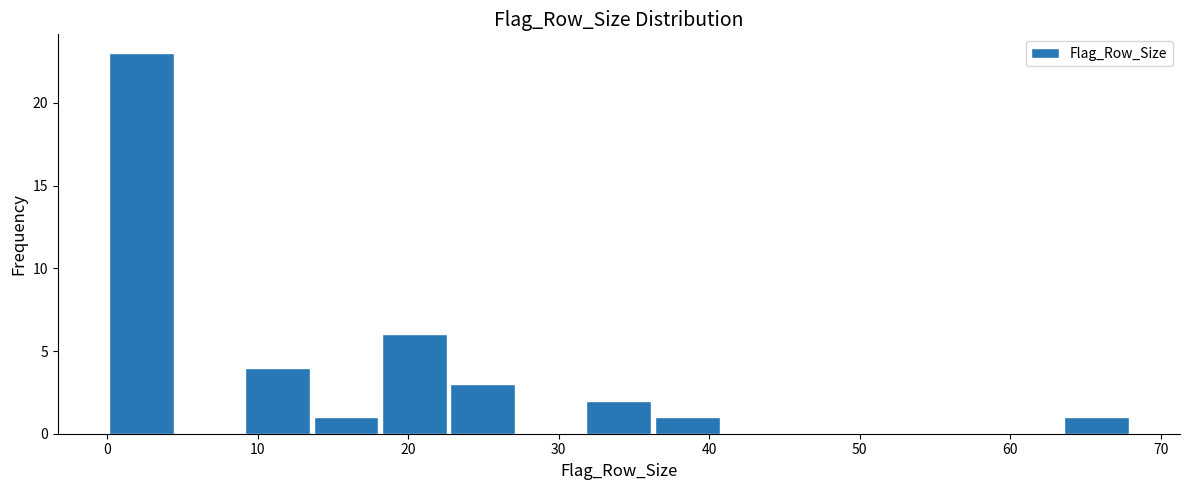

Reading left to right, transcribe this chart: for each bar, give the range it covers on the x-axis and its height. Neither the bar edges nor the heights are printed on the chart, so give them approximately, as read against the axes.

0 to 5: 23
5 to 9: 0
9 to 14: 4
14 to 18: 1
18 to 23: 6
23 to 27: 3
27 to 32: 0
32 to 36: 2
36 to 41: 1
41 to 45: 0
45 to 50: 0
50 to 54: 0
54 to 59: 0
59 to 63: 0
63 to 68: 1